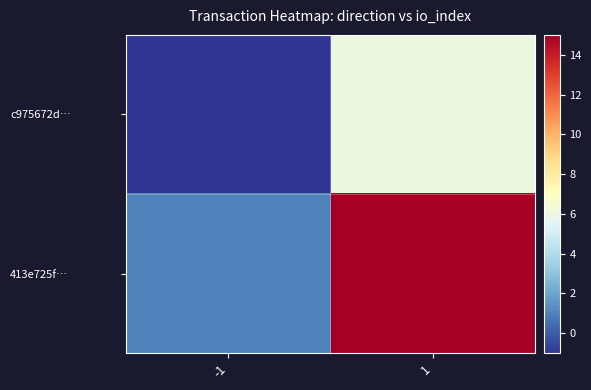

At how many categories does at least one series exceed 10?

1